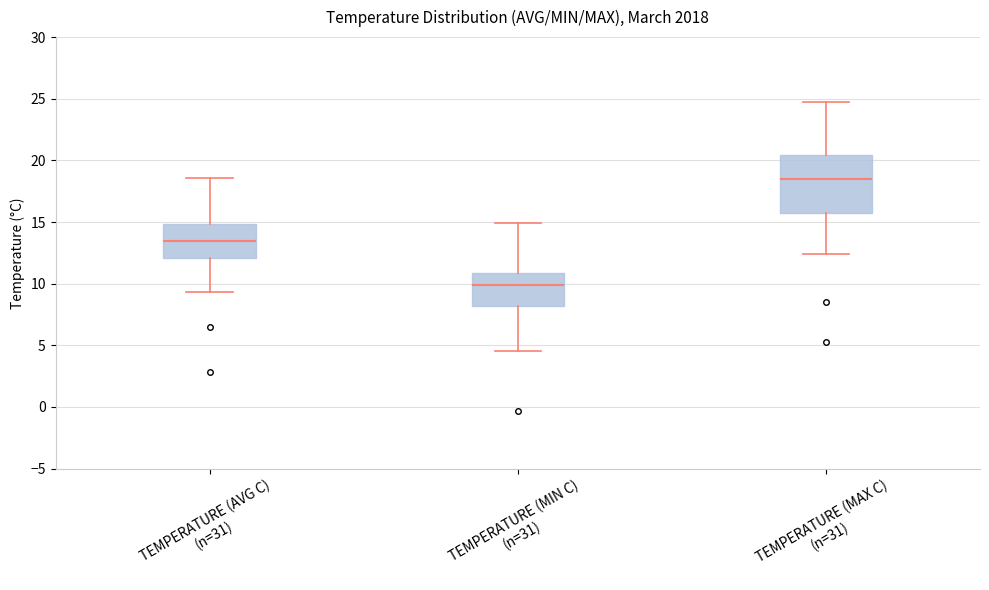

Reading left to right, transcribe this box plot: for each box, give where its median line is, the range the box spans, and where its two whiskers end, as read against the y-axis. The values are not printed on the chart, so give them approximately, as read against the axis.

TEMPERATURE (AVG C) (n=31): median 13.5, box 12.0 to 15.0, whiskers 9.5 to 18.5
TEMPERATURE (MIN C) (n=31): median 10.0, box 8.0 to 11.0, whiskers 4.5 to 15.0
TEMPERATURE (MAX C) (n=31): median 18.5, box 15.5 to 20.5, whiskers 12.5 to 24.5